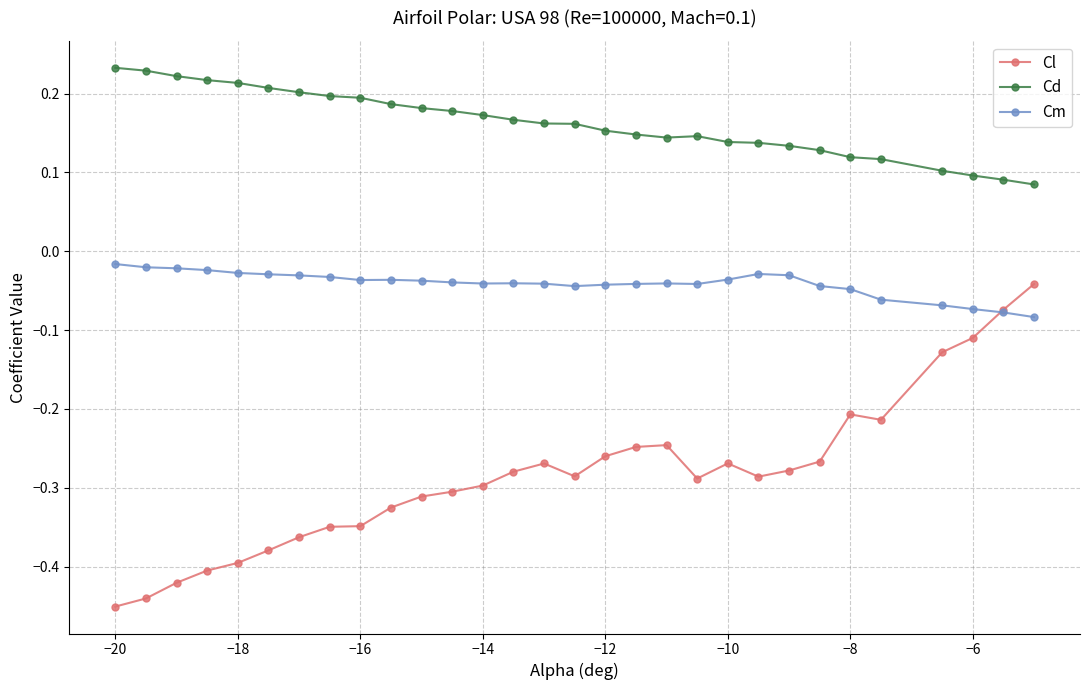

True or false: Cm and Cd cross at least once.

False